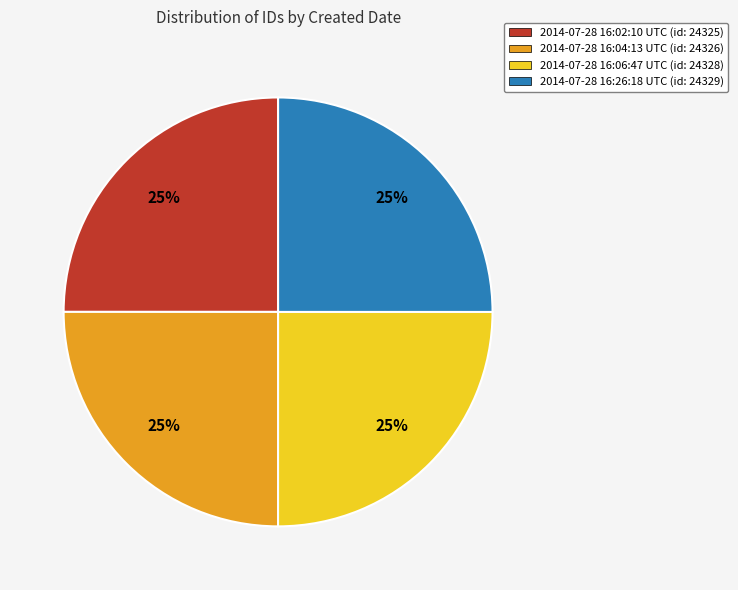

Is there any slice that represents more than half of the pie?

No